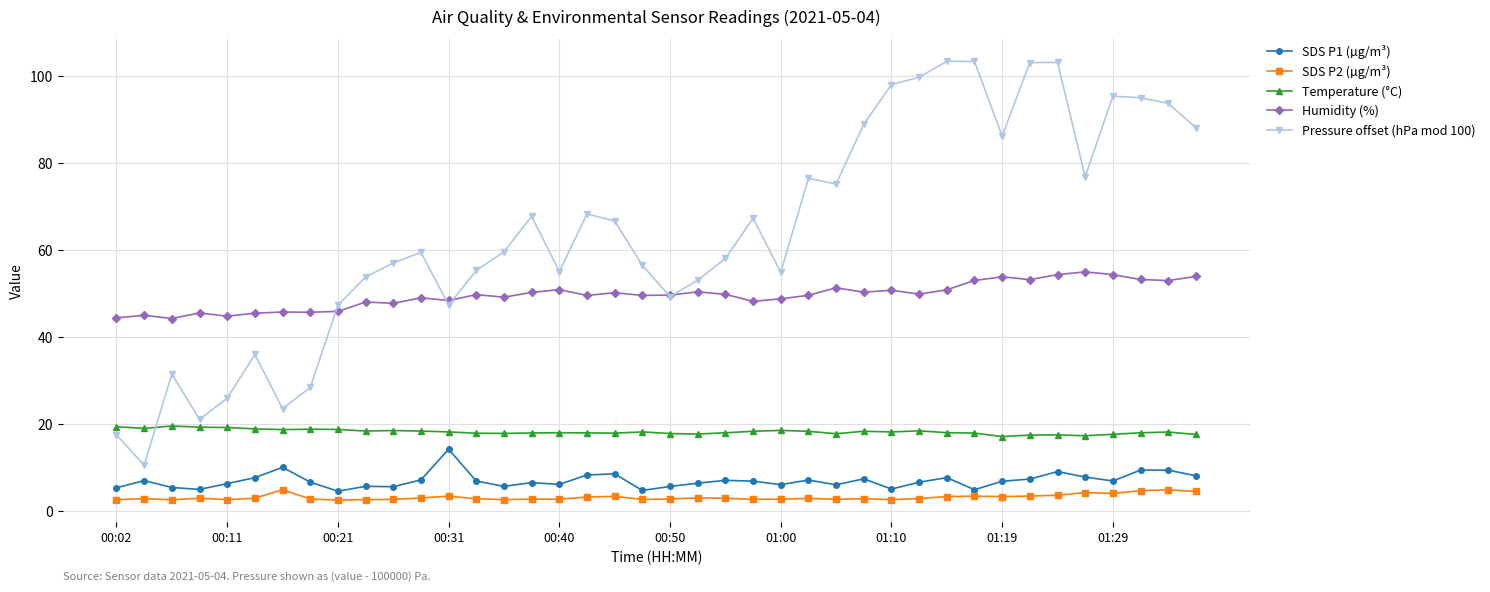

What is the value of the Humidity (%) point at the 40th from the left?

53.9